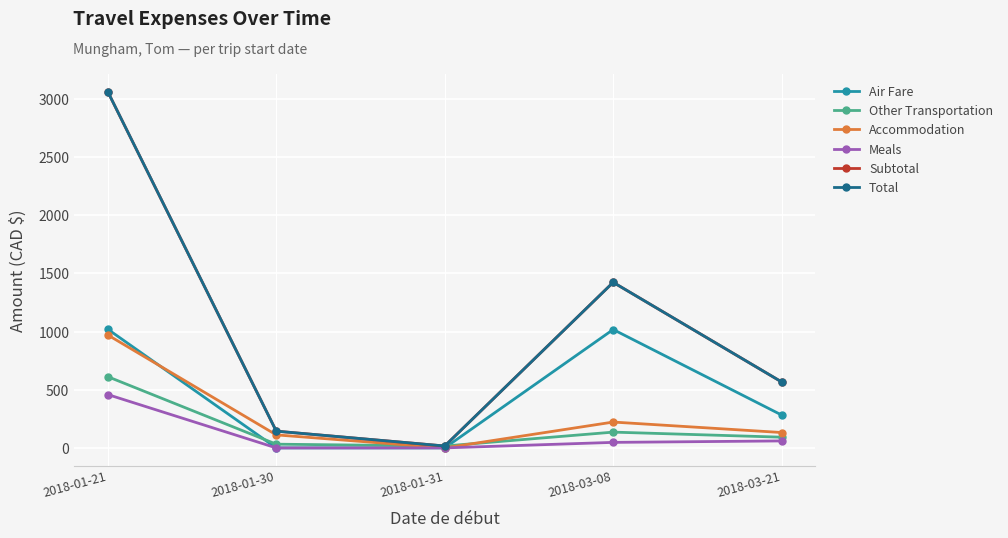

Which series has the largest range (max minus min)?

Subtotal